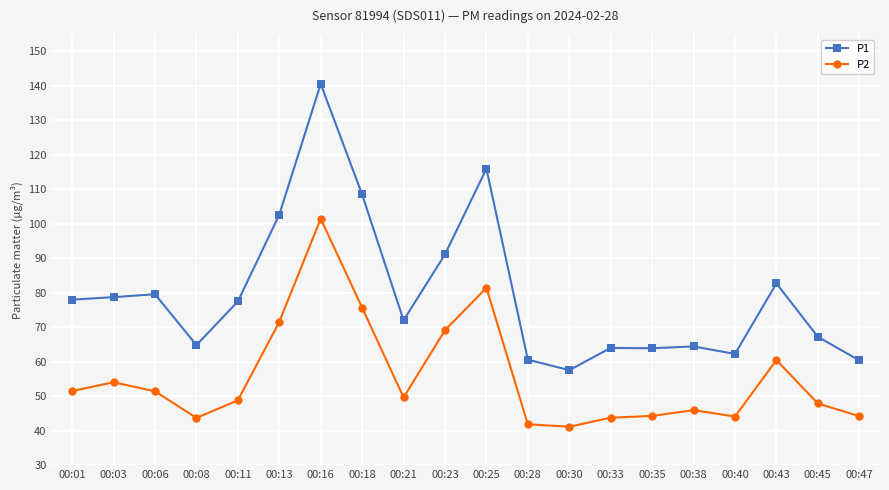

Which series has the widest spread of values?

P1